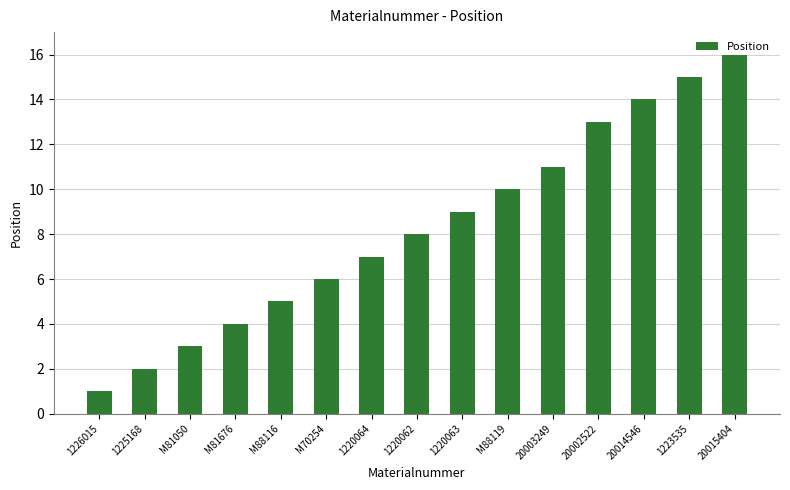

Are the bars grouped side by side (vs. stacked)?

No